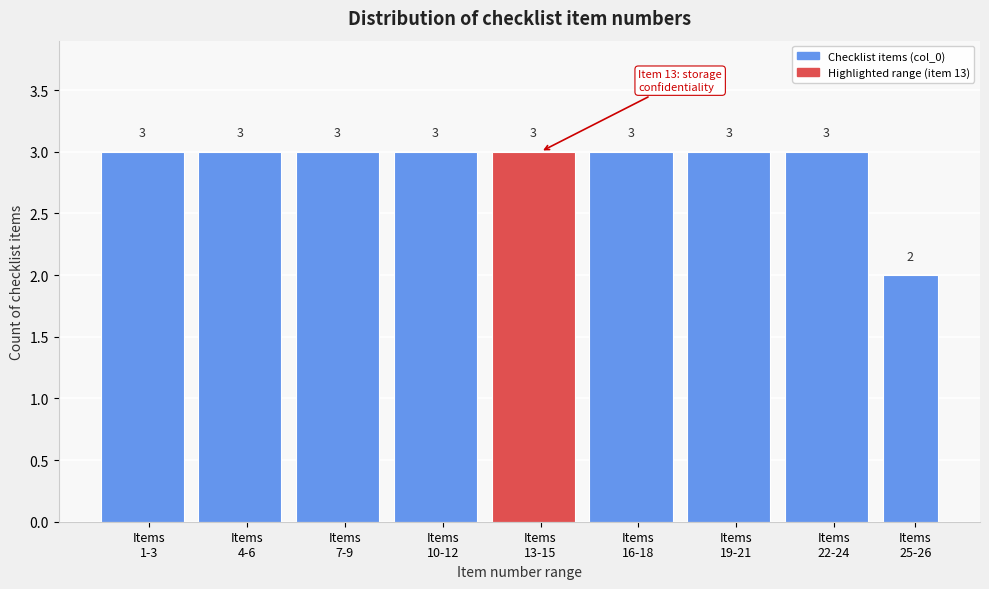

Reading right to left, list all the values displayed in this chart.

2	3	3	3	3	3	3	3	3